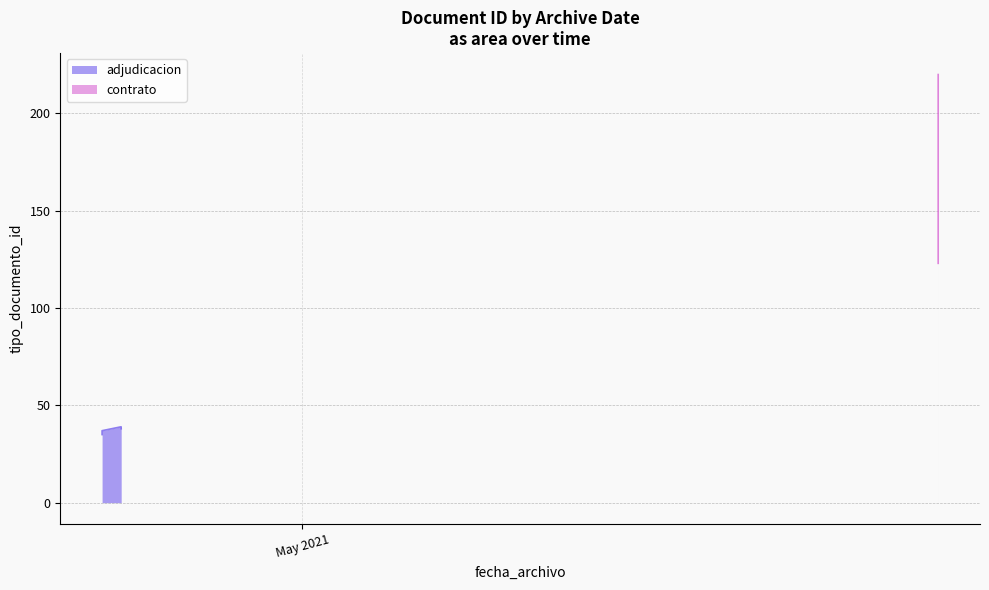

Reading left to right, extract all data points from this chart.

35	38	36	220	39	123	37